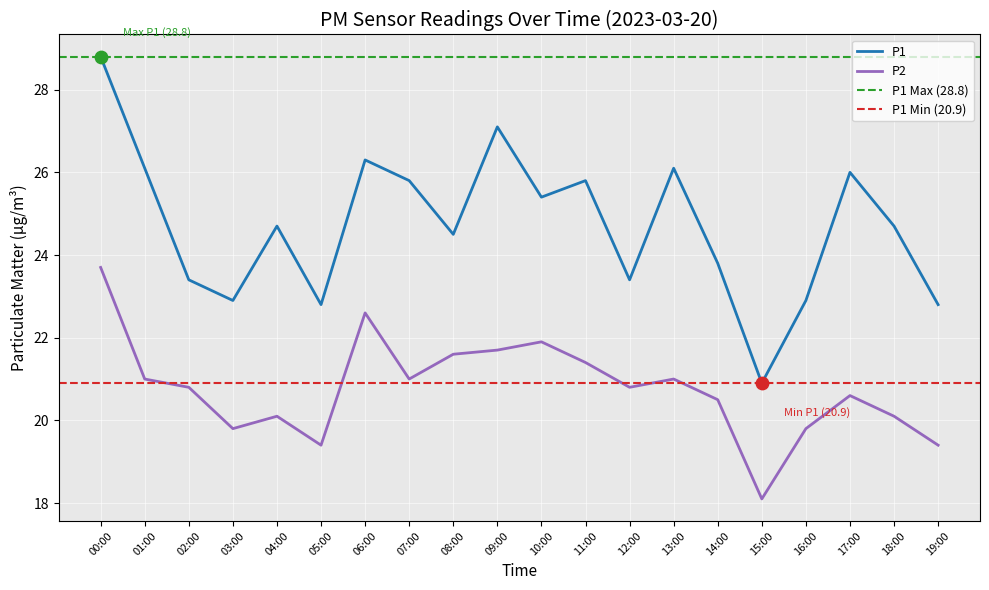

At how many categories does at least one series exceed 21?

19